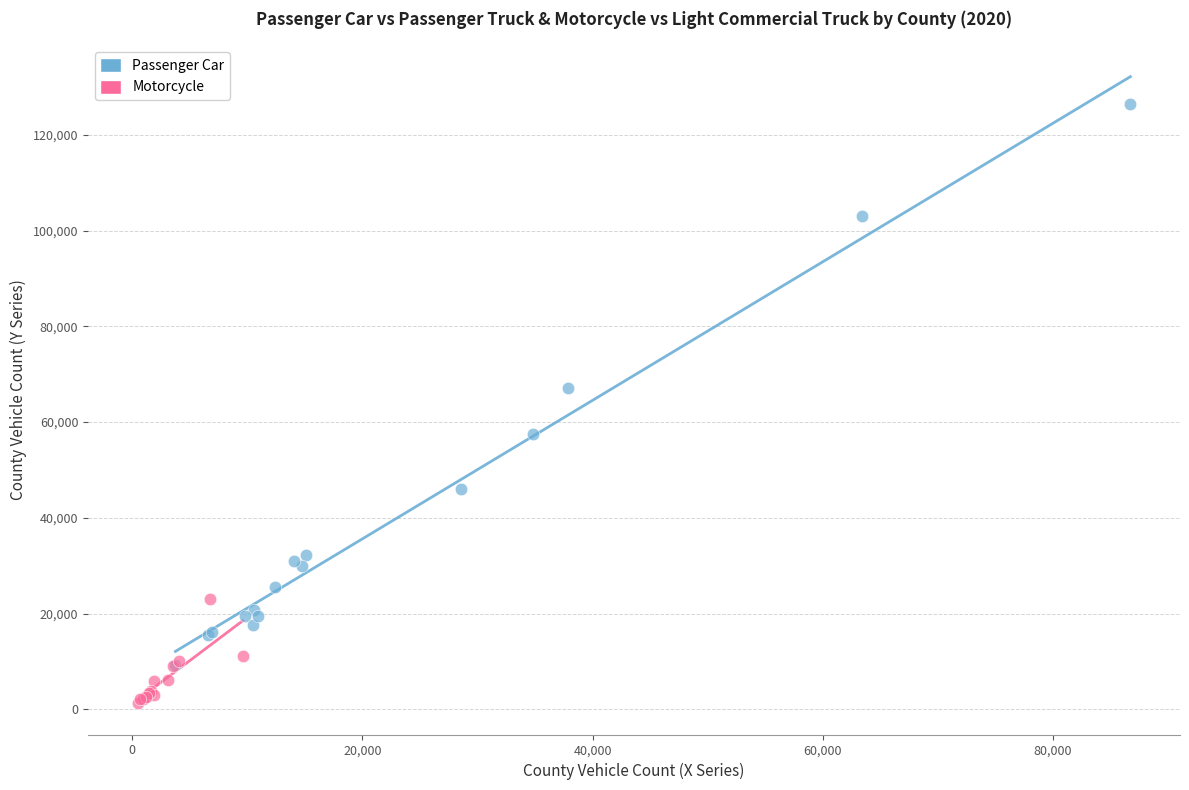

What are all the series names shown in the legend?

Passenger Car, Motorcycle